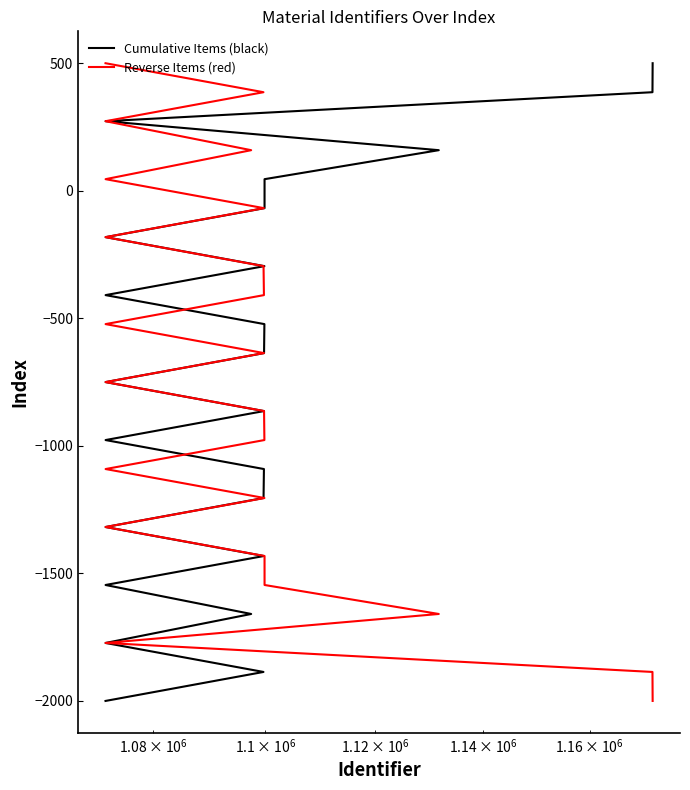

What is the sum of all Cumulative Items (black) values?

-17250.0